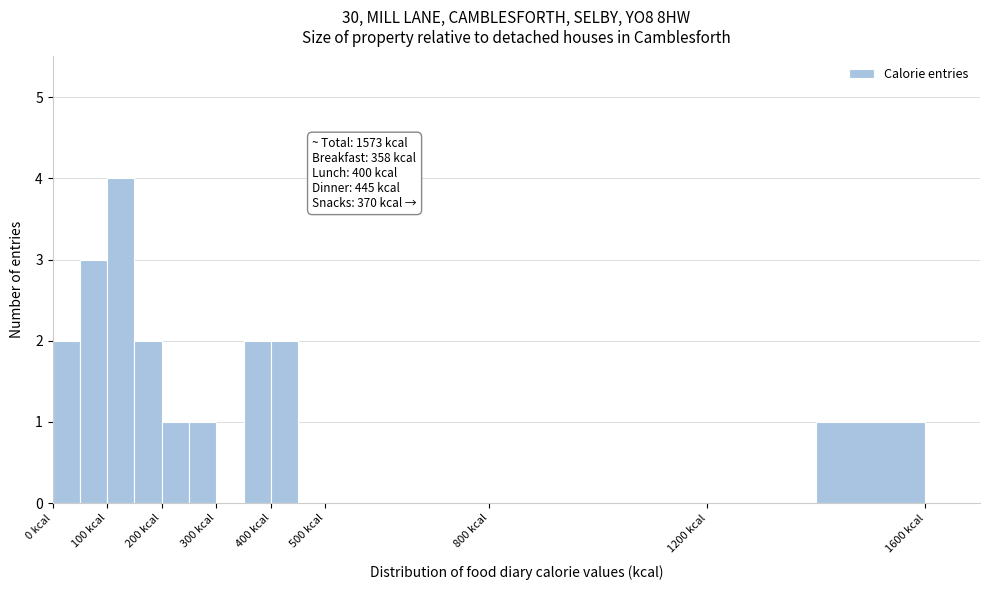

Over which range of the x-axis is the bar tallest?

100 to 150